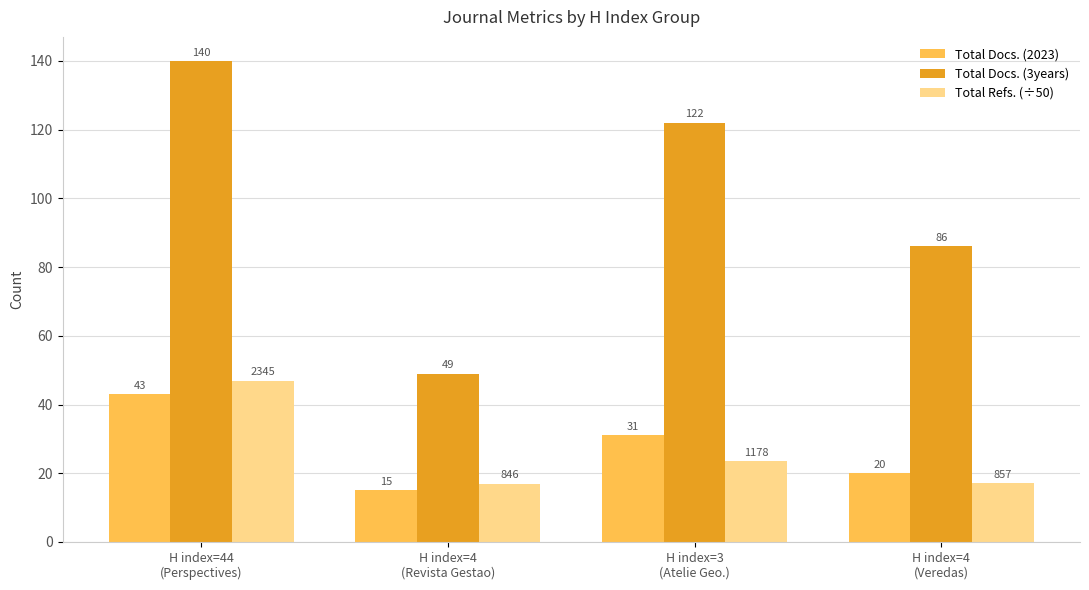

What is the sum of all Total Docs. (2023) values?

109.0